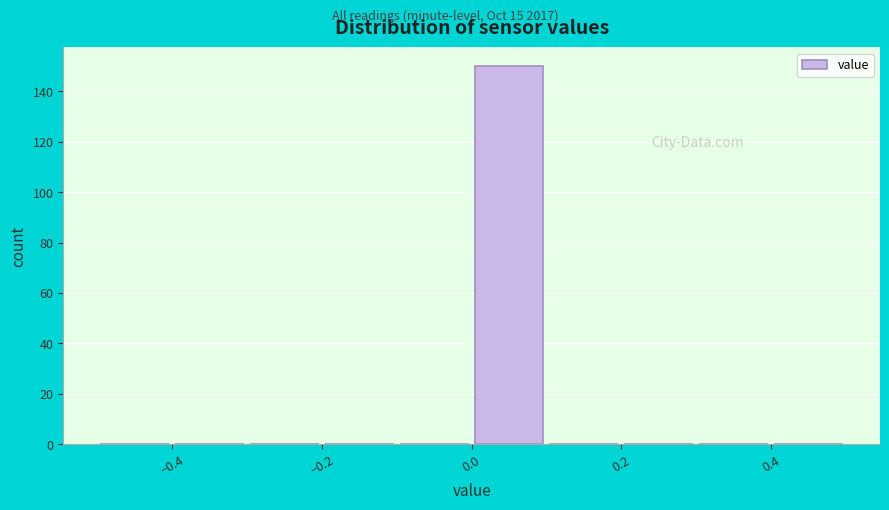

Which range on the x-axis has the tallest bar?

0.0 to 0.1